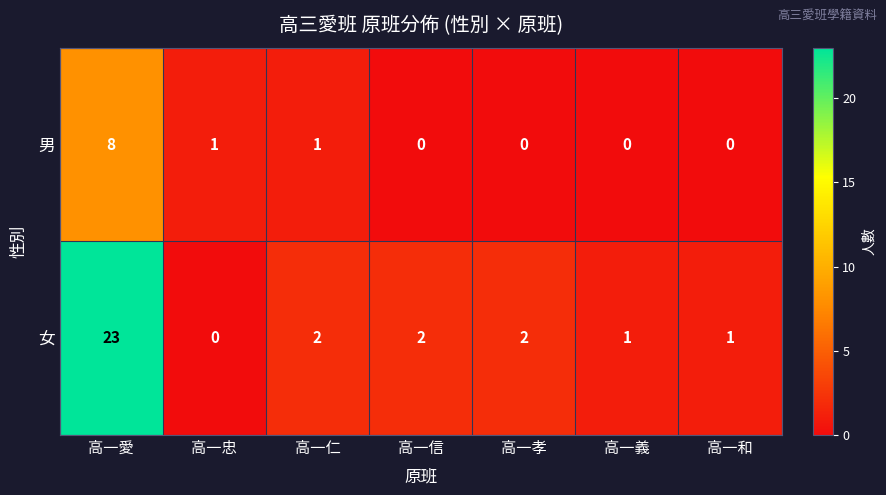

Where does the 女 series first go above 2?

高一愛